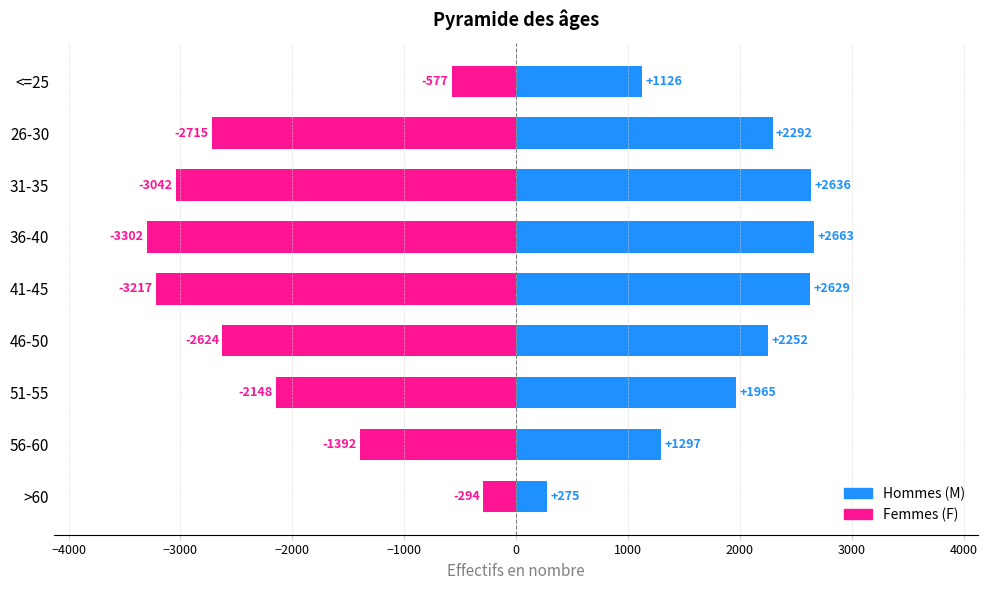

What value does the F series have at <=25?

-577